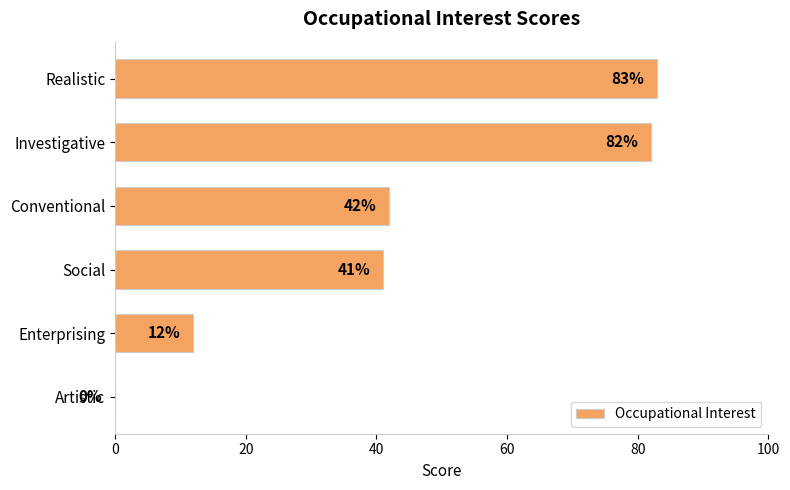

Reading top to bottom, transcribe all the data shown in this chart.

Realistic=83	Investigative=82	Conventional=42	Social=41	Enterprising=12	Artistic=0